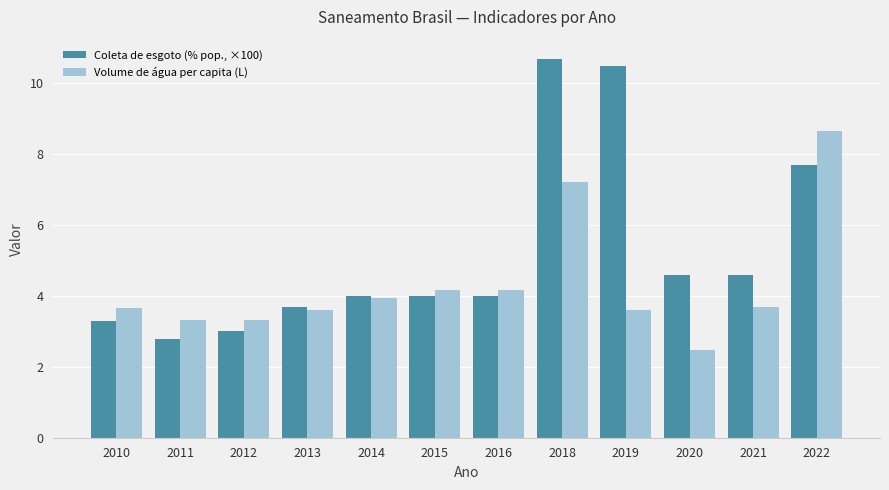

What is the average value of the Volume de água per capita (L) series?

4.3